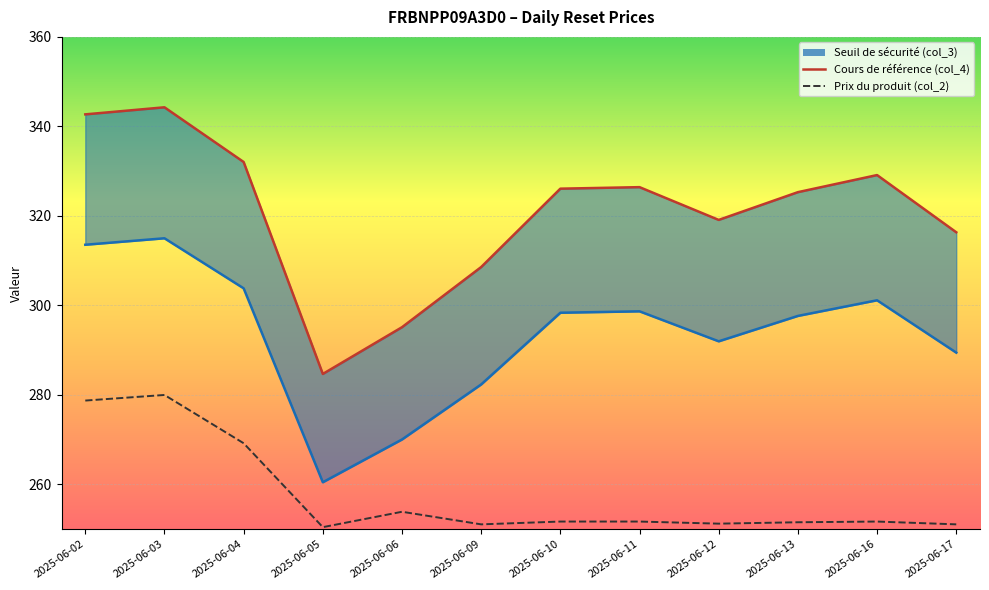

Which series has the largest range (max minus min)?

Cours de référence (col_4)